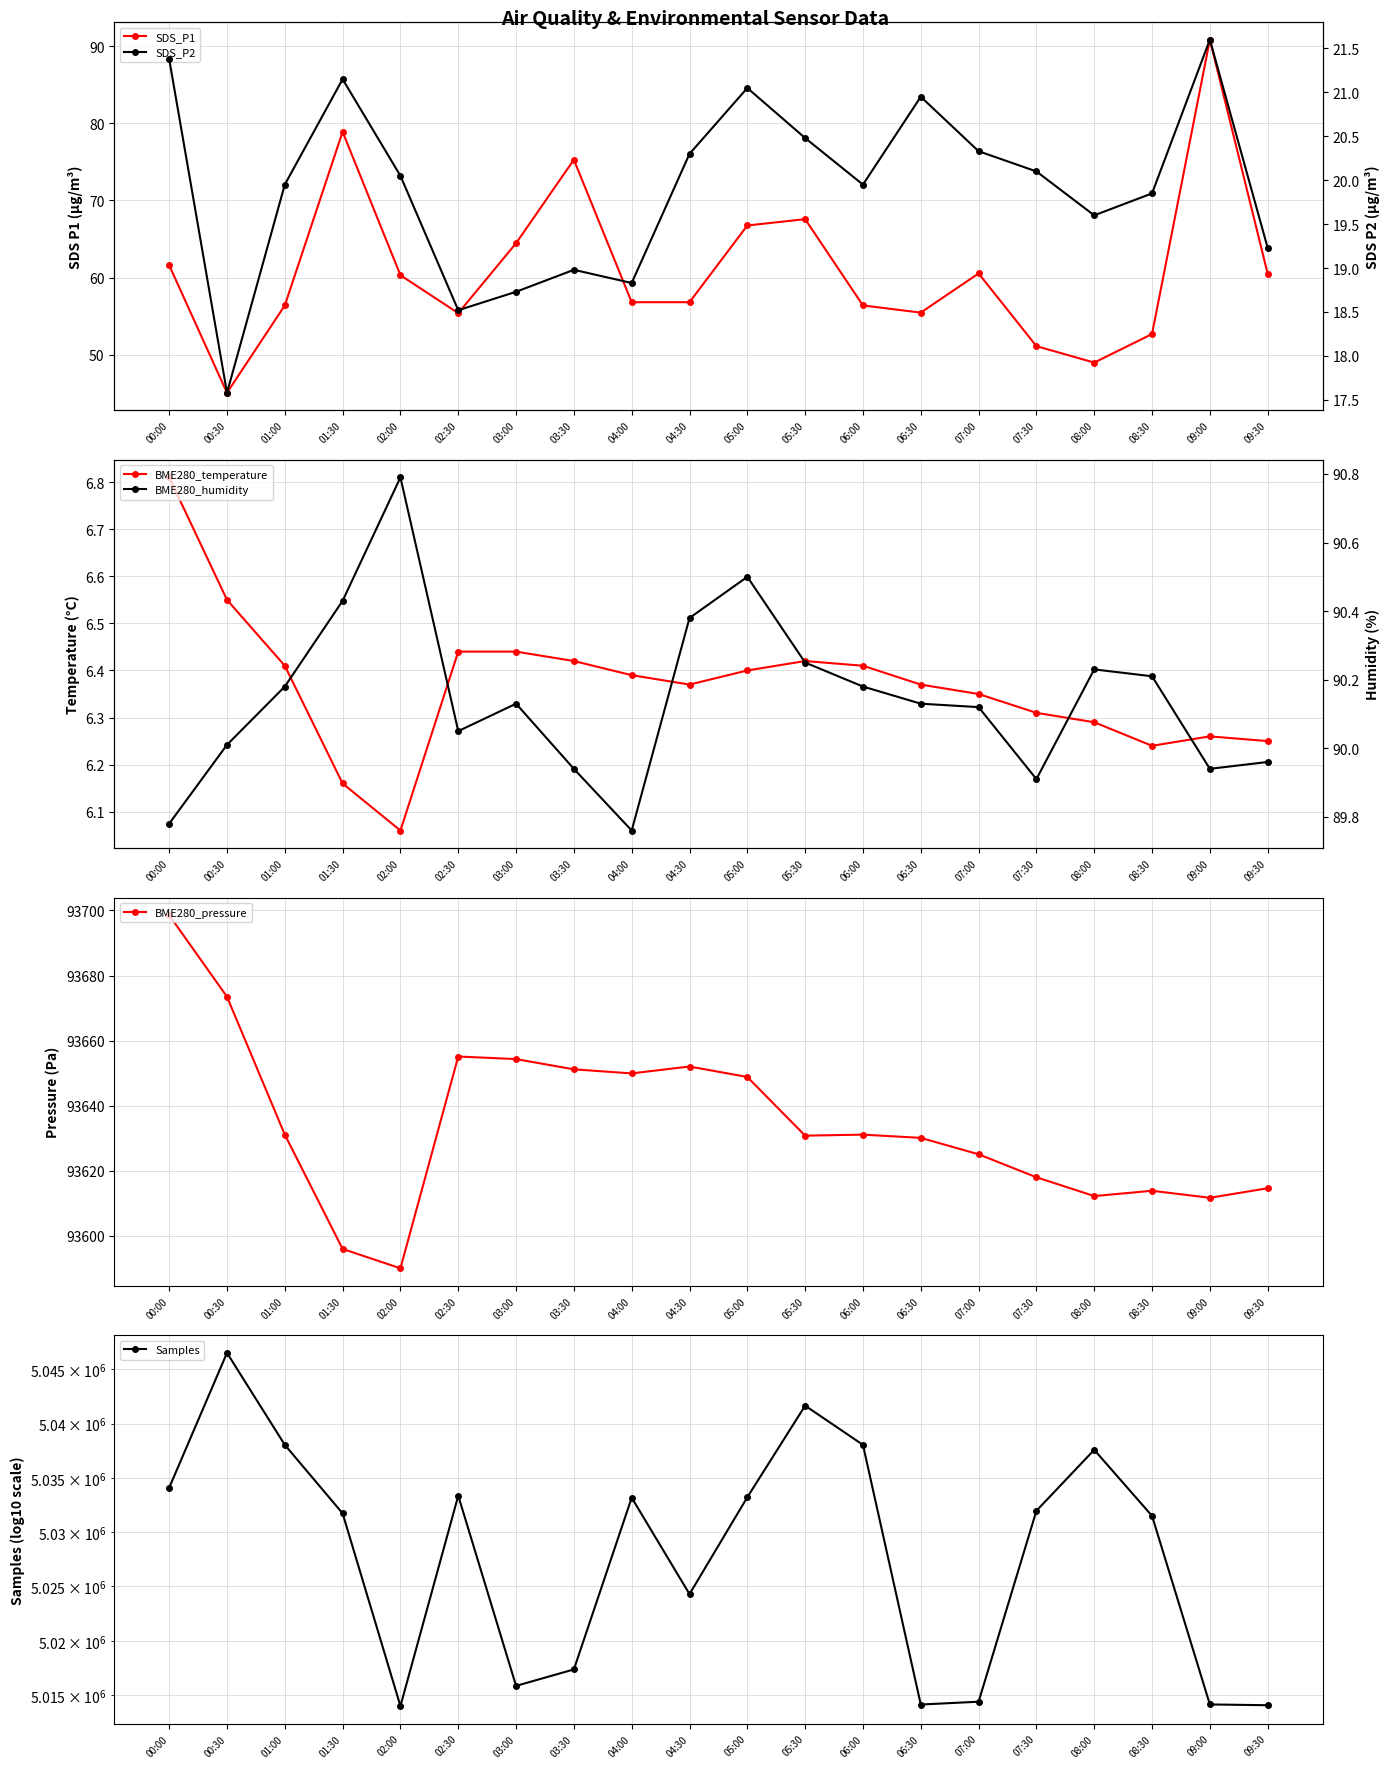

At which category is the sum across all series the highest?

00:30